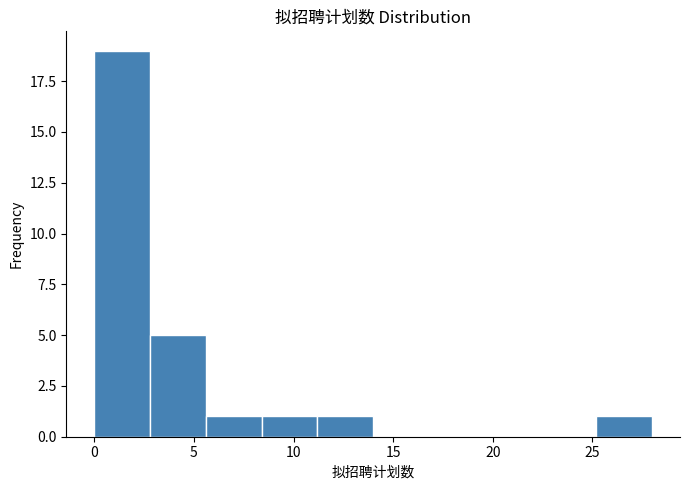

Over which range of the x-axis is the bar tallest?

0.0 to 2.8